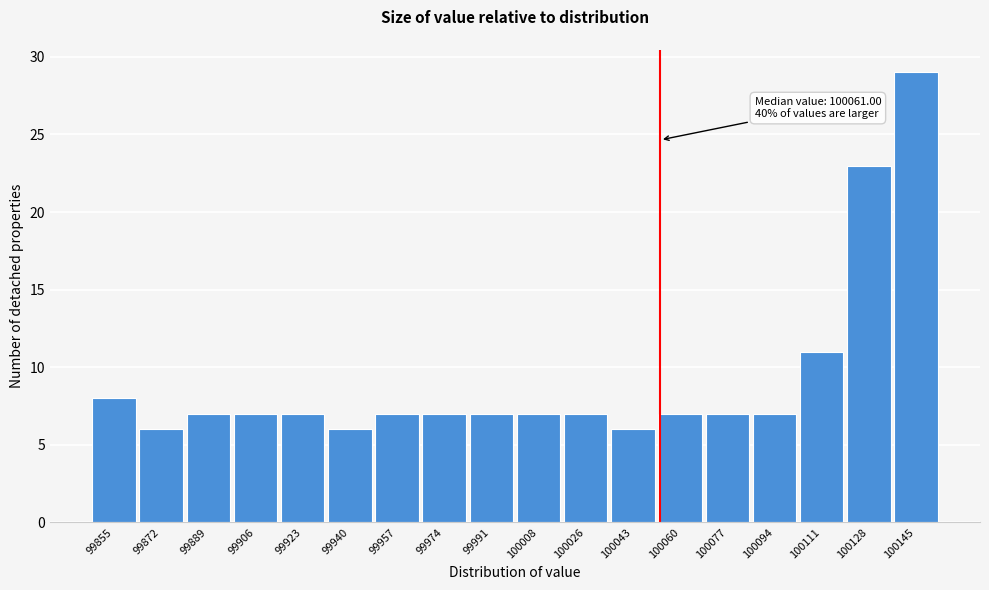

Reading right to left, transcribe all the data shown in this chart.

29	23	11	7	7	7	6	7	7	7	7	7	6	7	7	7	6	8